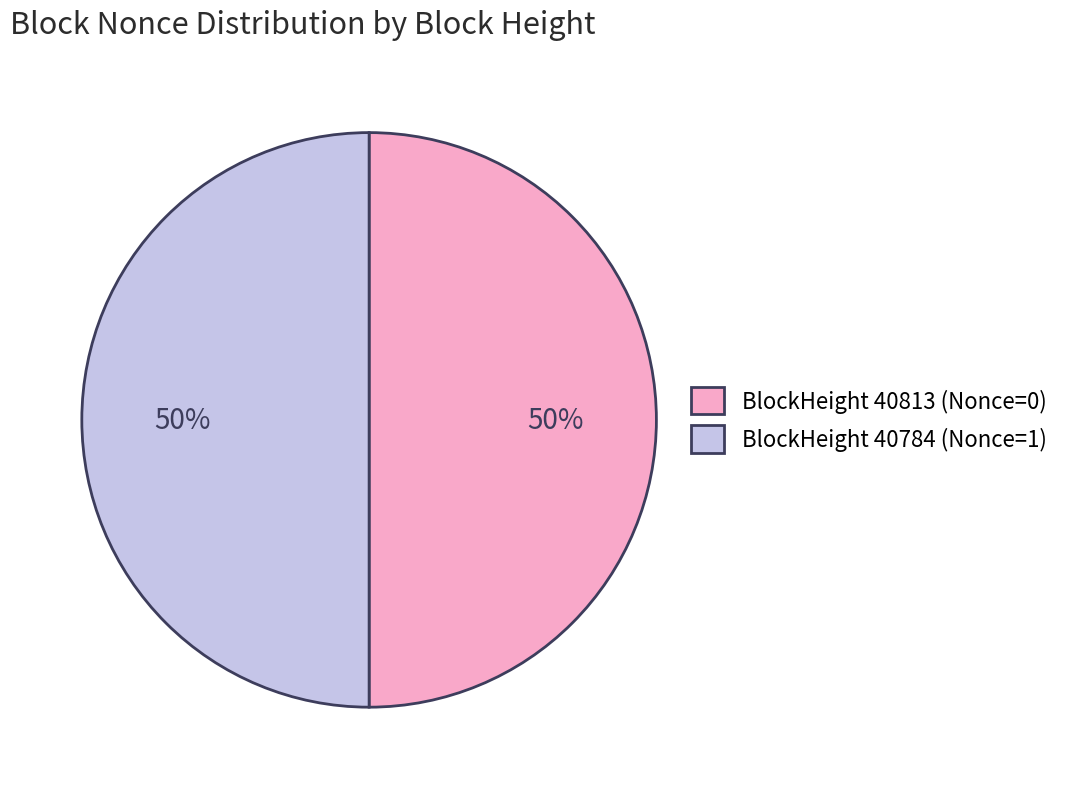

To the nearest percent, what is the combined percentage of BlockHeight 40784 (Nonce=1) and BlockHeight 40813 (Nonce=0)?

100%